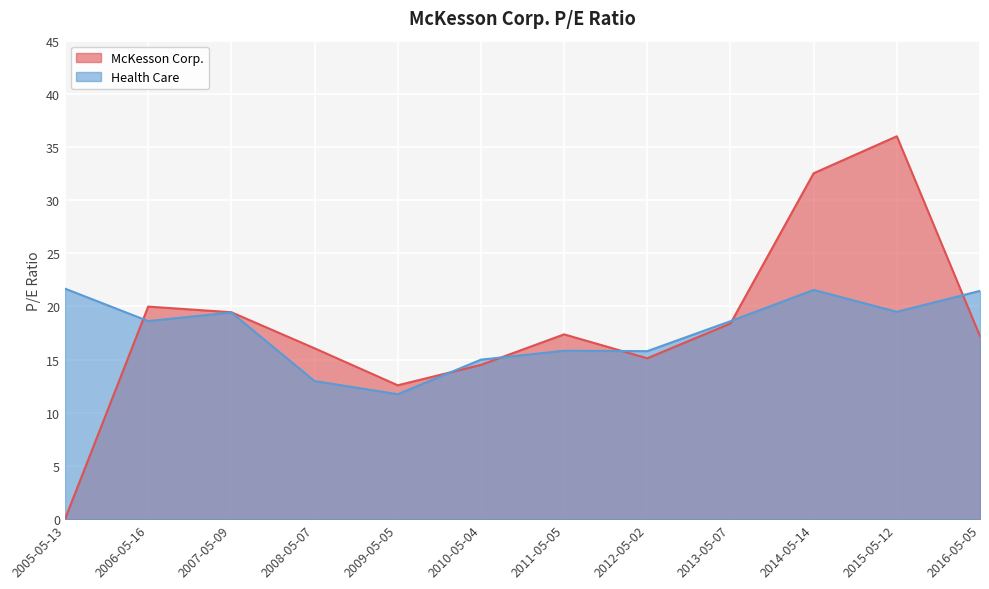

What position from the left is 2010-05-04?

6